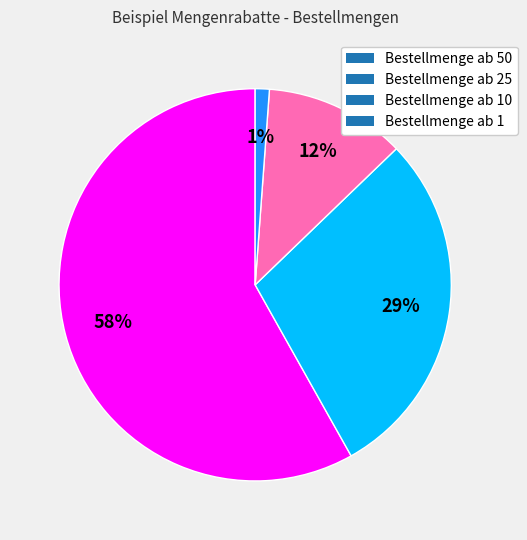

How many slices are in this pie chart?

4